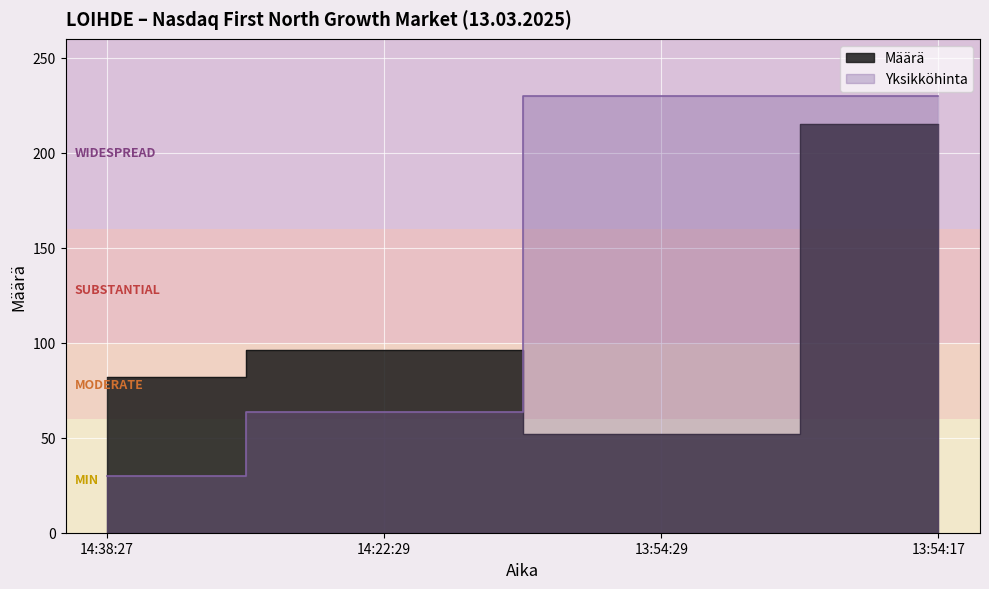

Does the chart display data point markers on the line(s)?

No